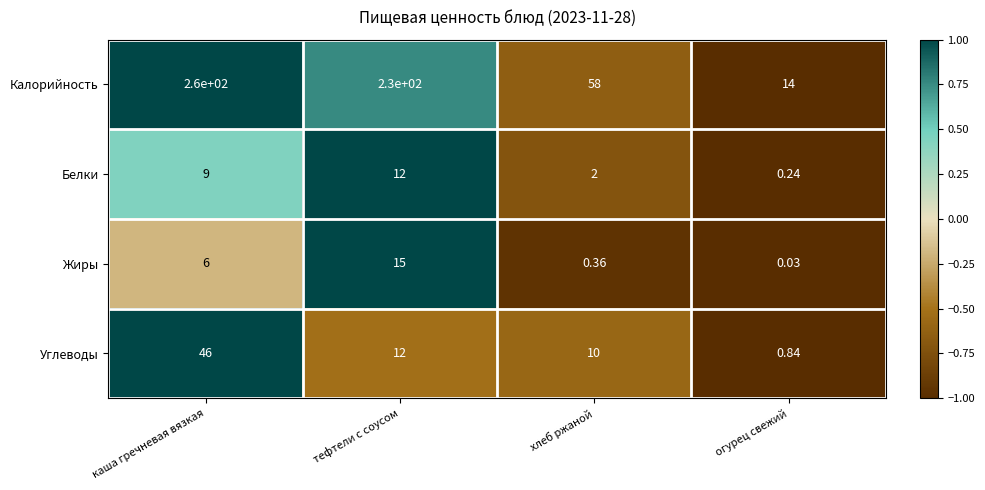

At which category is the sum across all series the highest?

каша гречневая вязкая